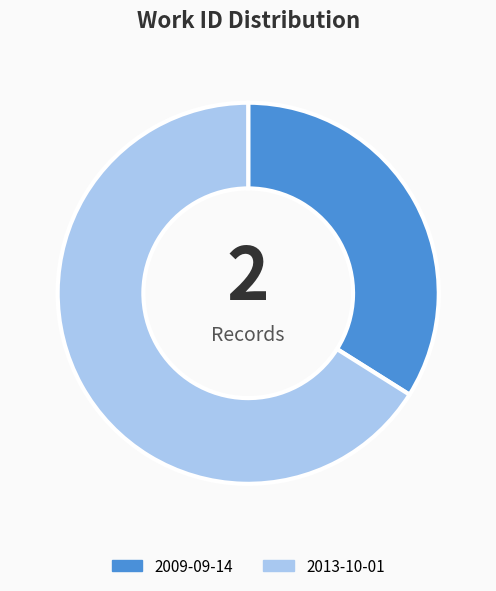

Which slice represents more than half of the pie?

2013-10-01